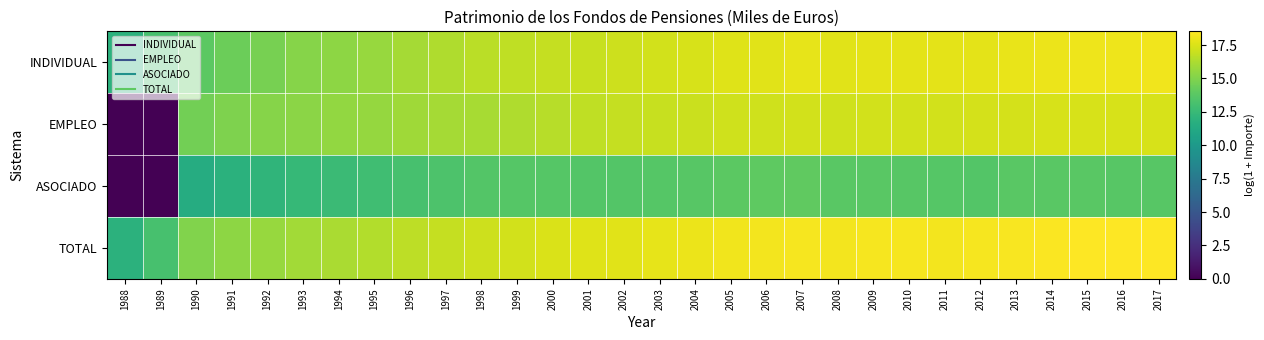

Between 2006 and 2017, which series saw the biggest shift?

INDIVIDUAL